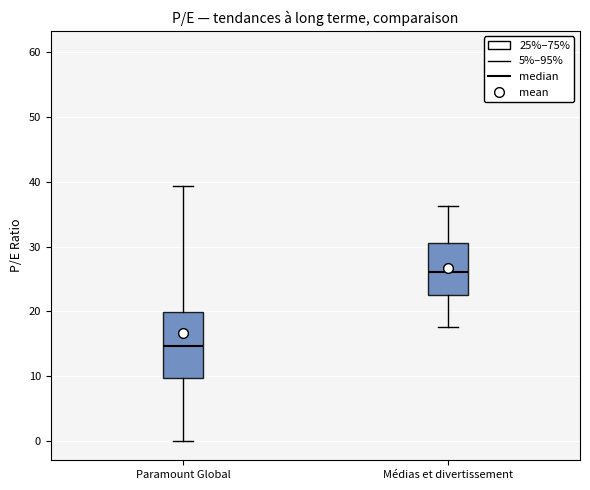

Which box's median line is the highest?

Médias et divertissement